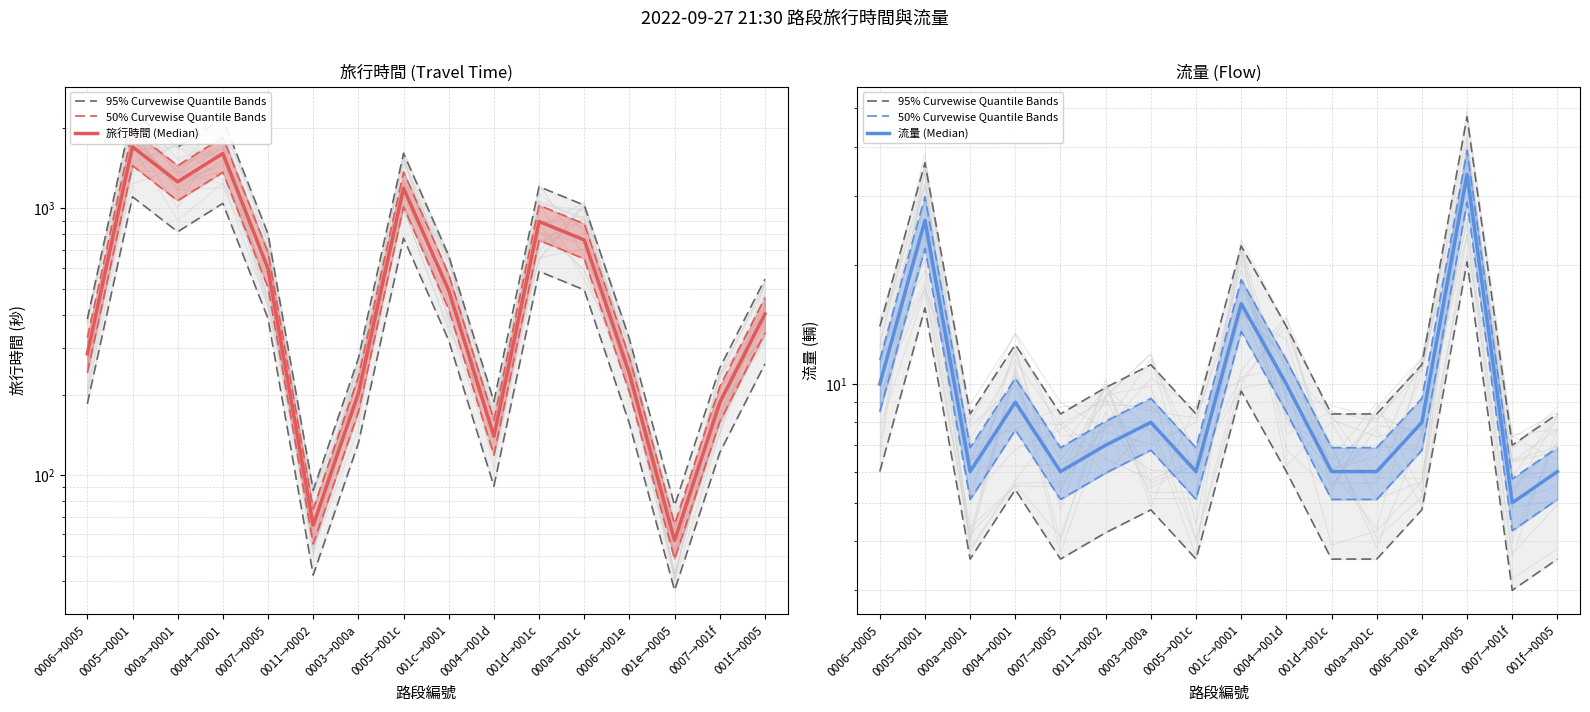

Where is the first local maximum for 50% Curvewise Quantile Bands?

0005→0001